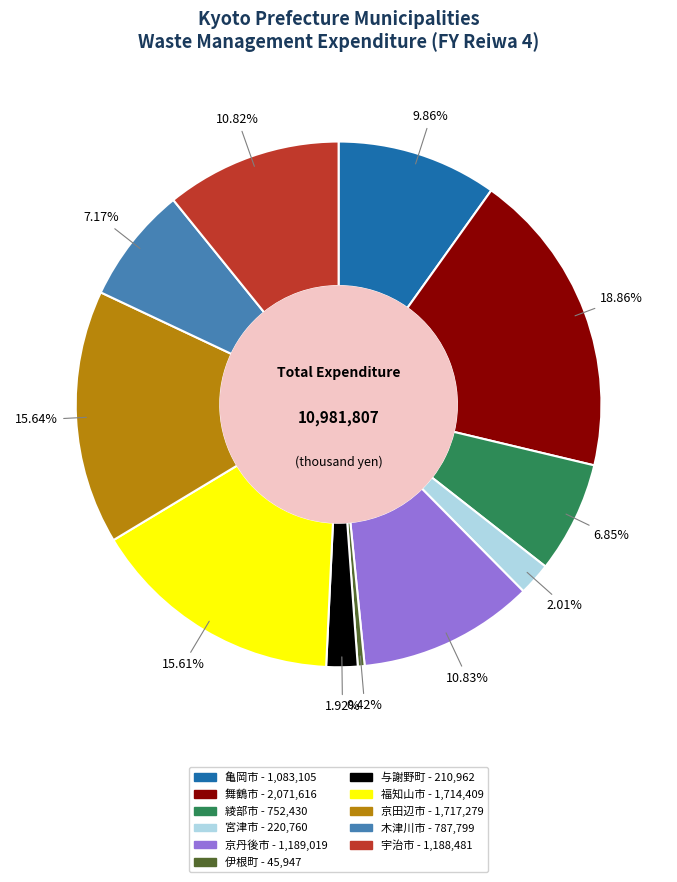

What percentage is the 与謝野町 slice, to the nearest percent?

2%